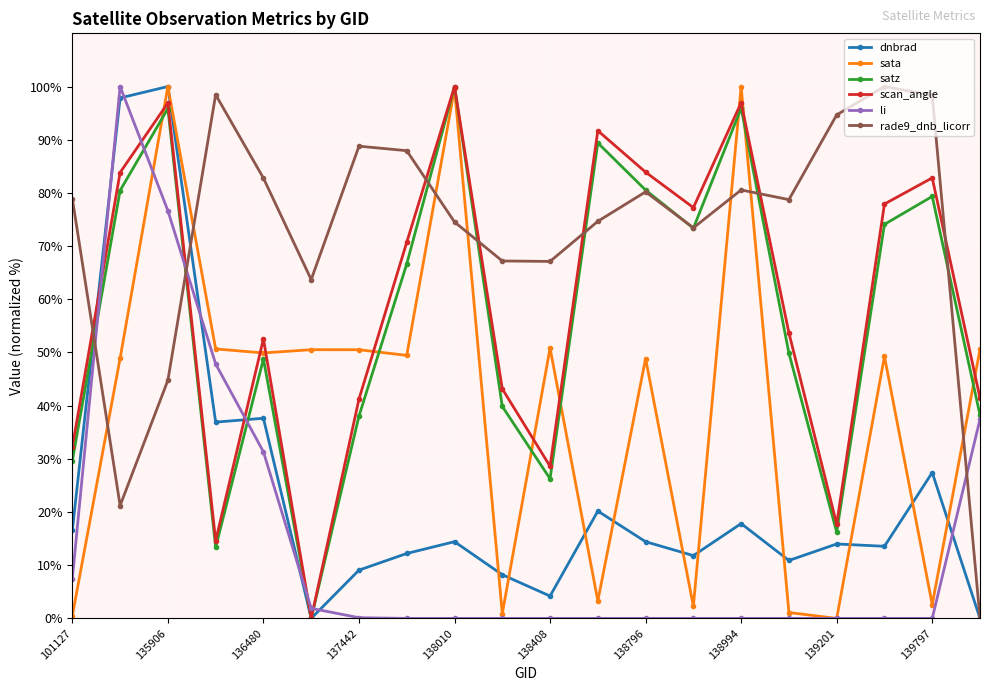

After their last crossing, which series has the higher values: rade9_dnb_licorr or scan_angle?

scan_angle